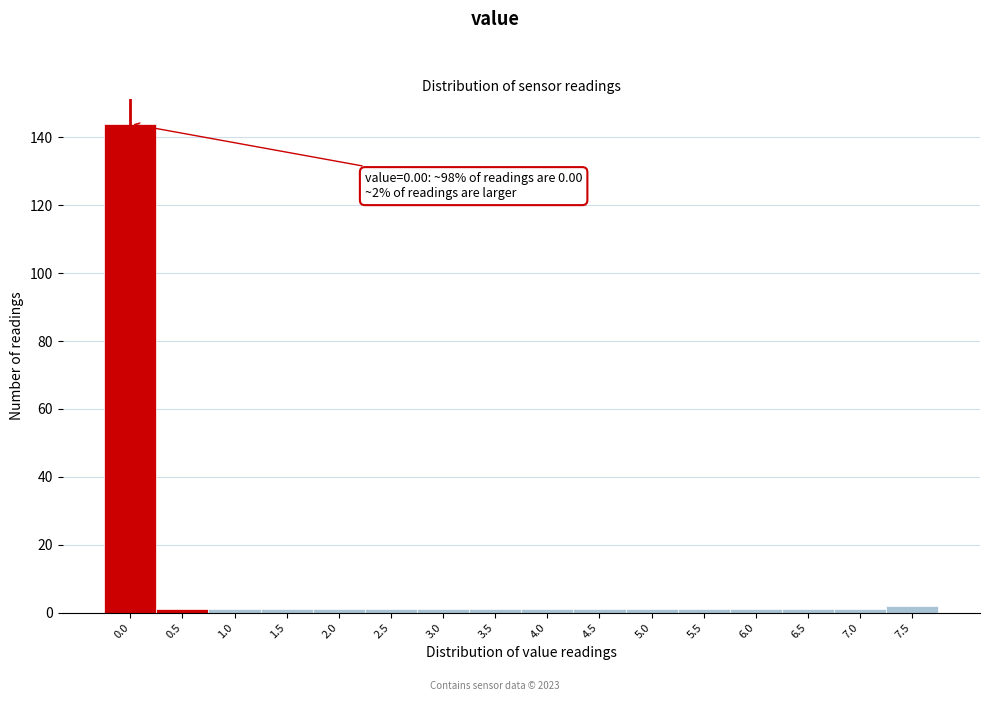

Reading left to right, list all the values displayed in this chart.

144	1	1	1	1	1	1	1	1	1	1	1	1	1	1	2